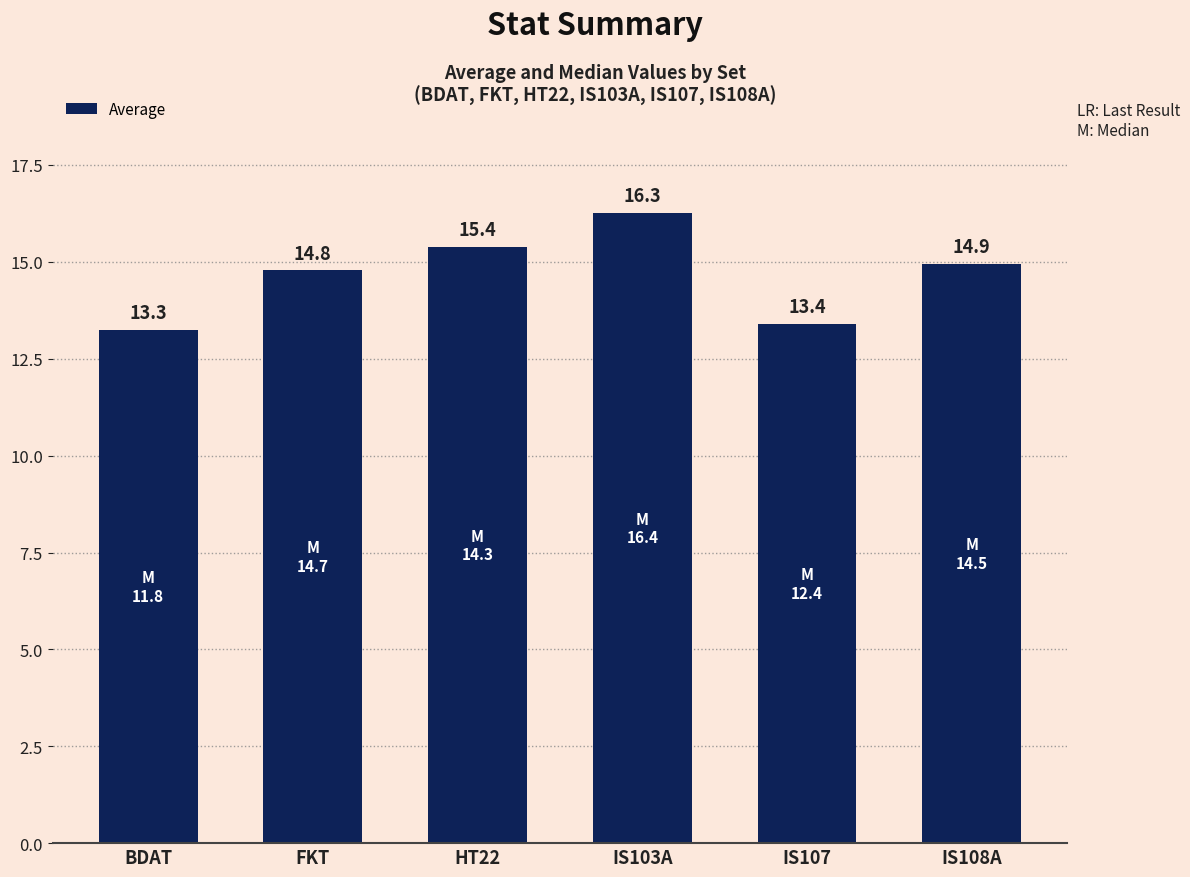

What is the ratio of the value at HT22 to the value at IS103A?

0.9